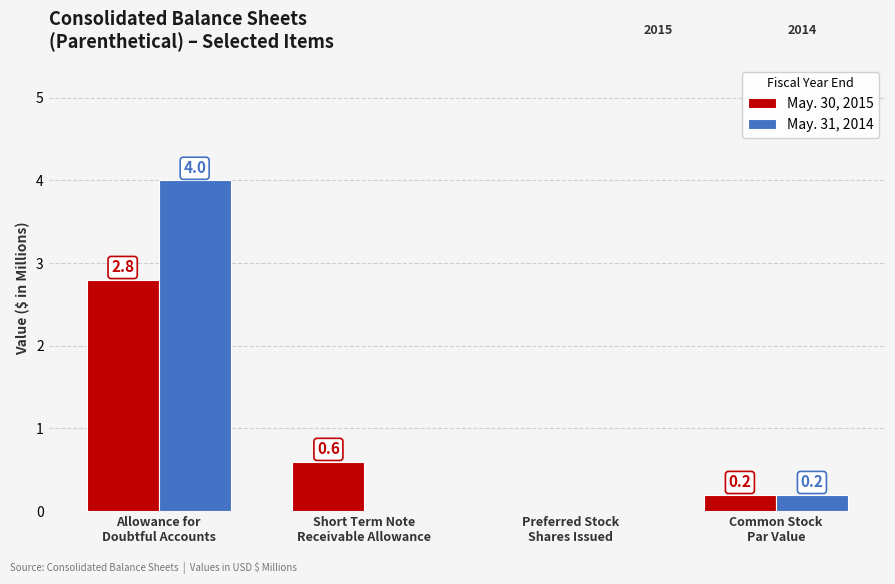

What are all the series names shown in the legend?

May. 30, 2015, May. 31, 2014